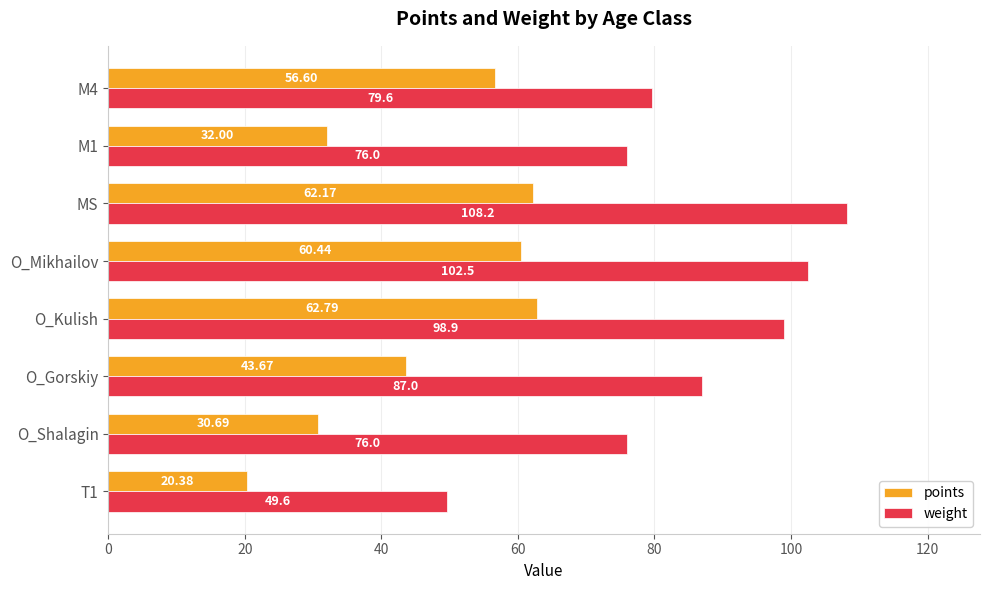

Where is points nearest to the value 41?

O_Gorskiy